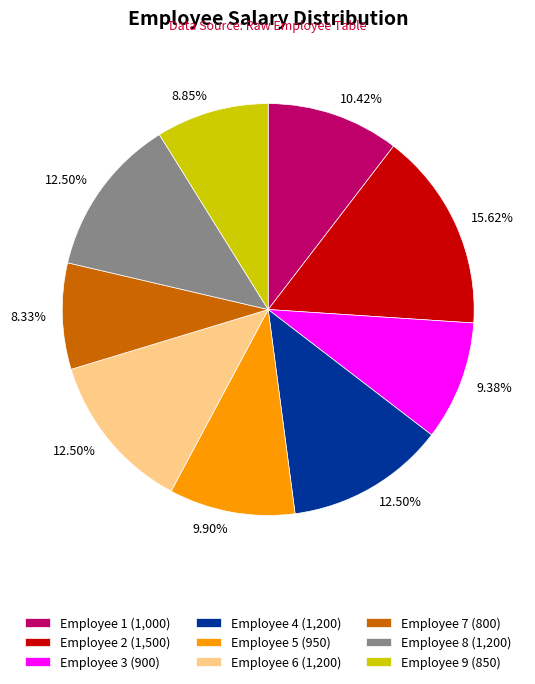

Approximately how many times larger is the value at Employee 8 (1,200) compared to Employee 2 (1,500)?

0.8